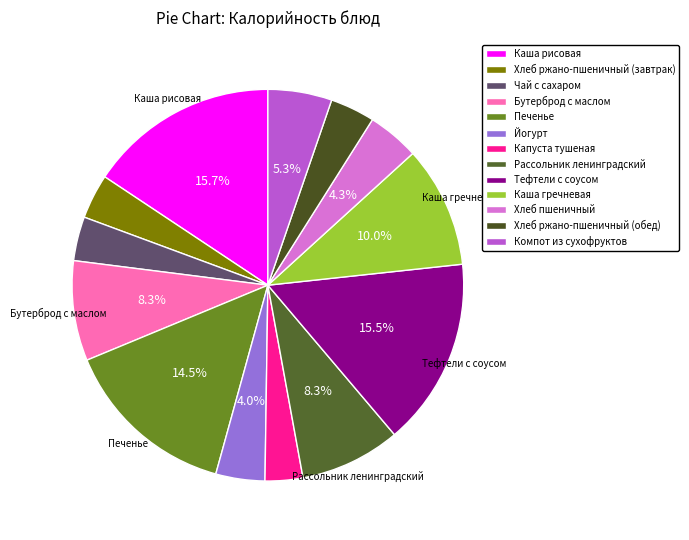

Which category has the biggest portion of the pie?

Каша рисовая